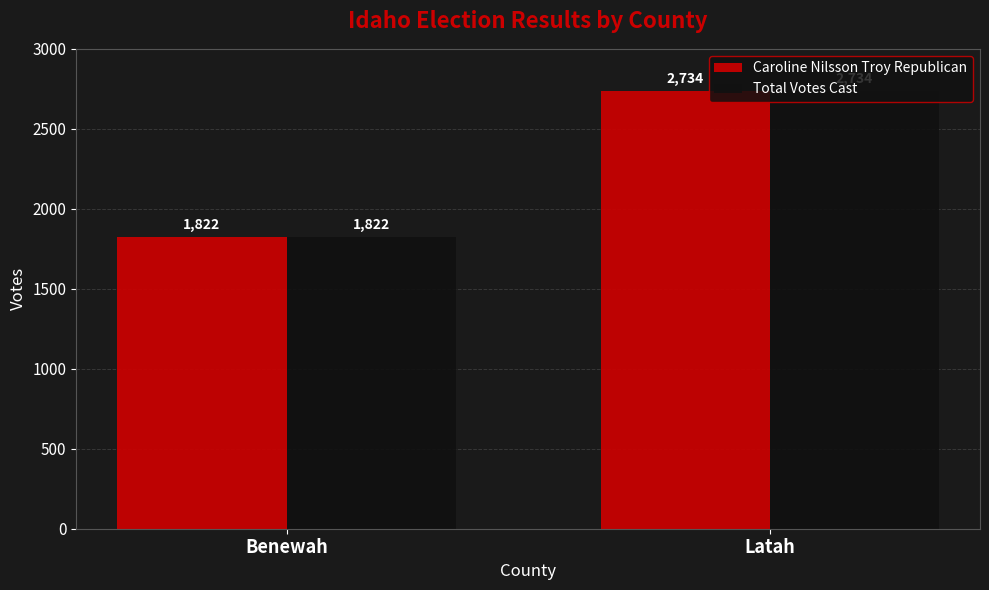

Reading left to right, transcribe all the data shown in this chart.

Caroline Nilsson Troy Republican: Benewah=1822	Latah=2734
Total Votes Cast: Benewah=1822	Latah=2734